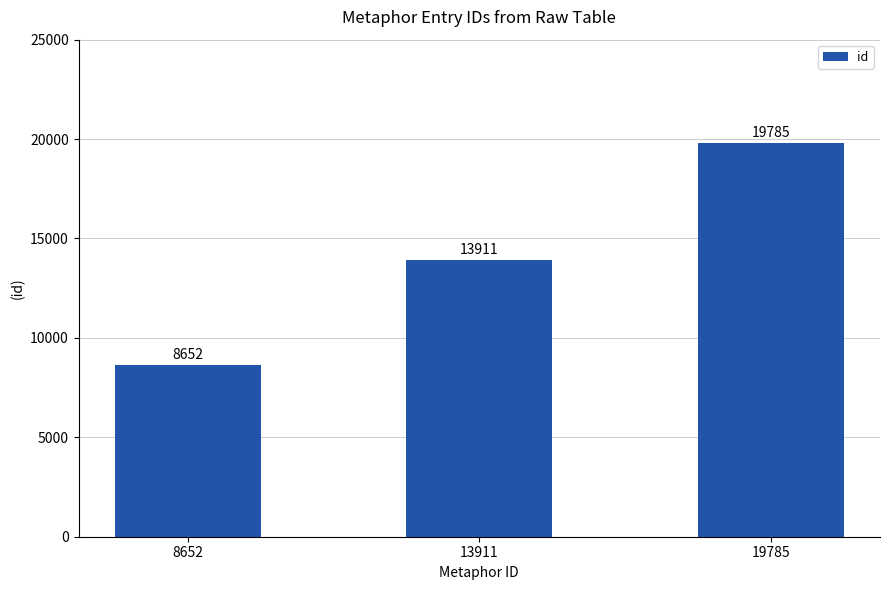

What value does the data have at 13911?

13911